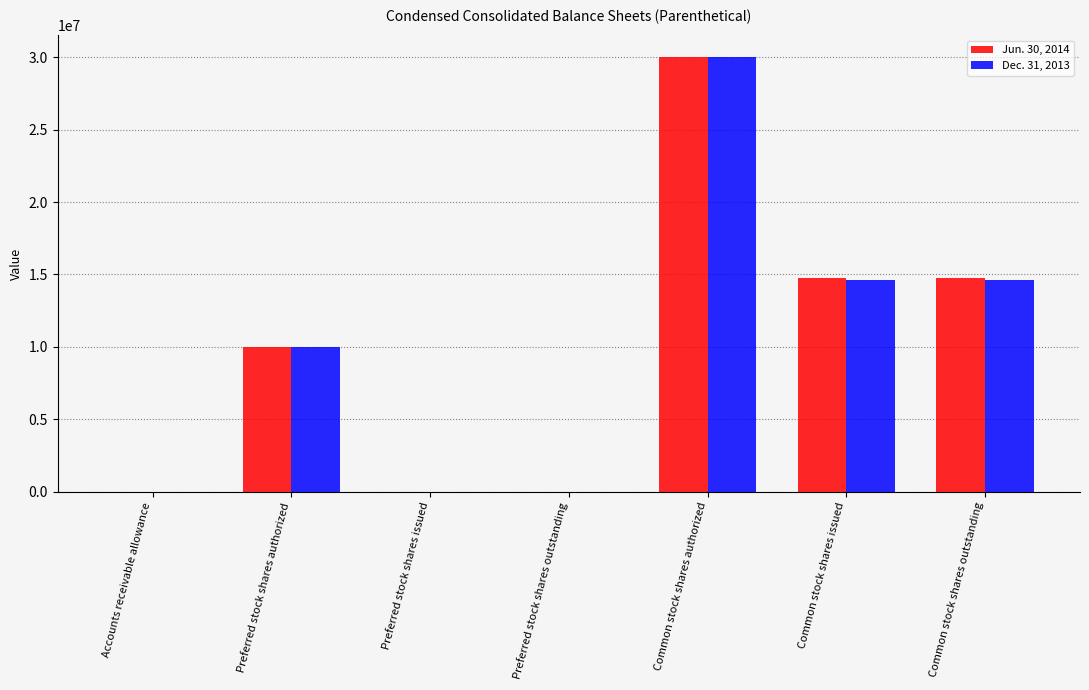

At which category is the sum across all series the highest?

Common stock shares authorized